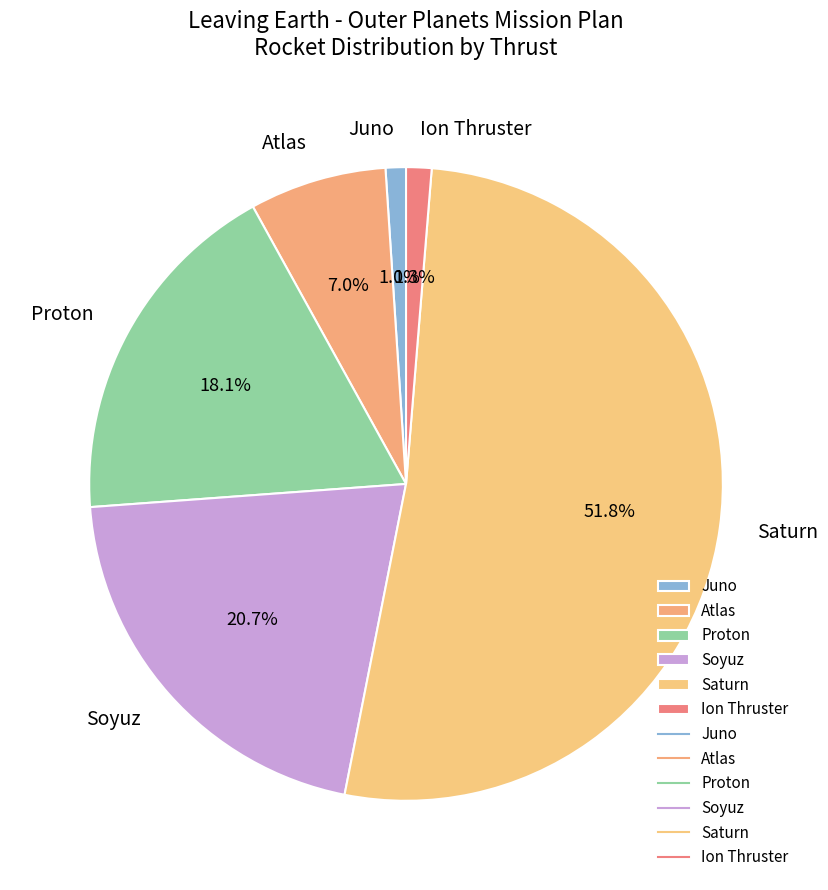

What is the largest slice in the pie chart?

Saturn